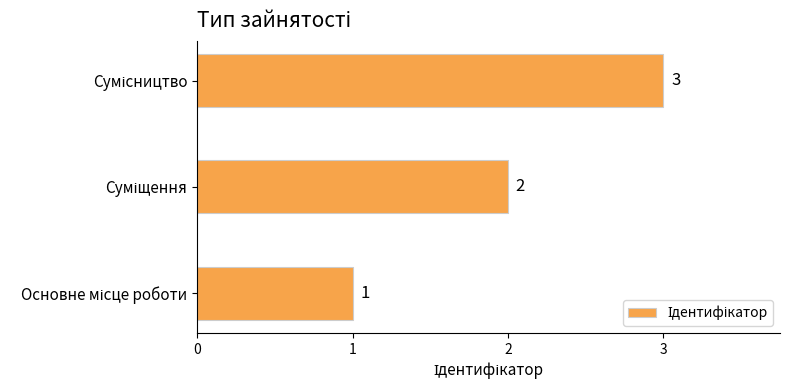

What is the sum of all values?

6